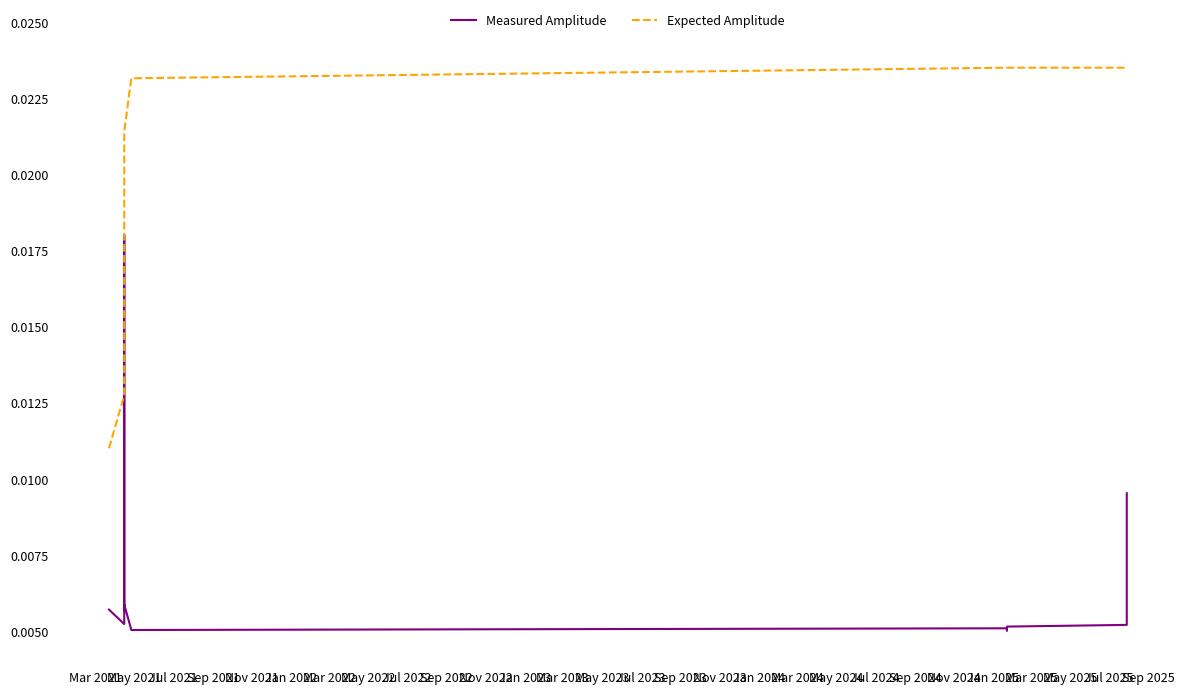

What is the label of the 5th point from the right?

Jul 2022